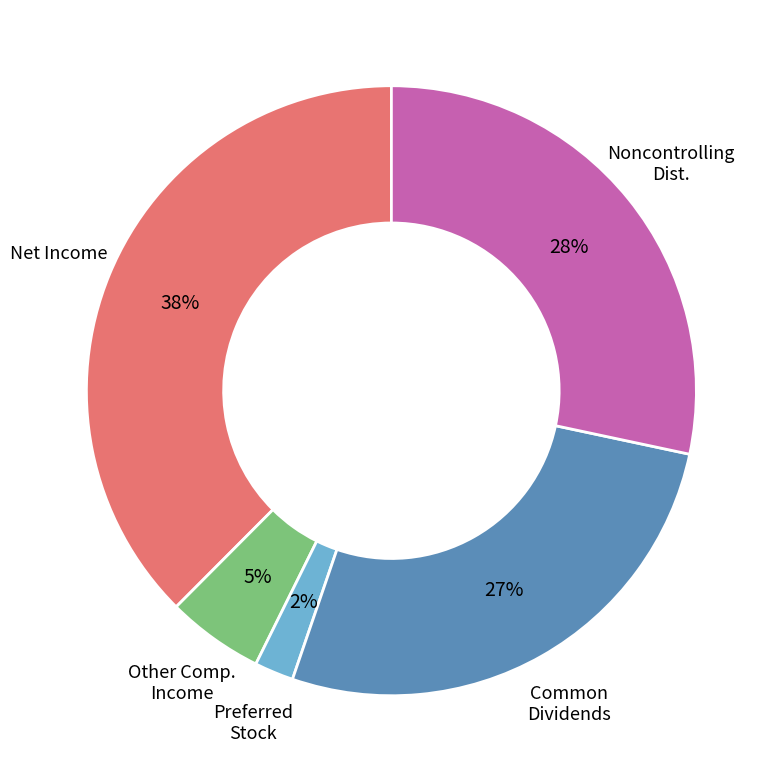

How many slices are in this pie chart?

5